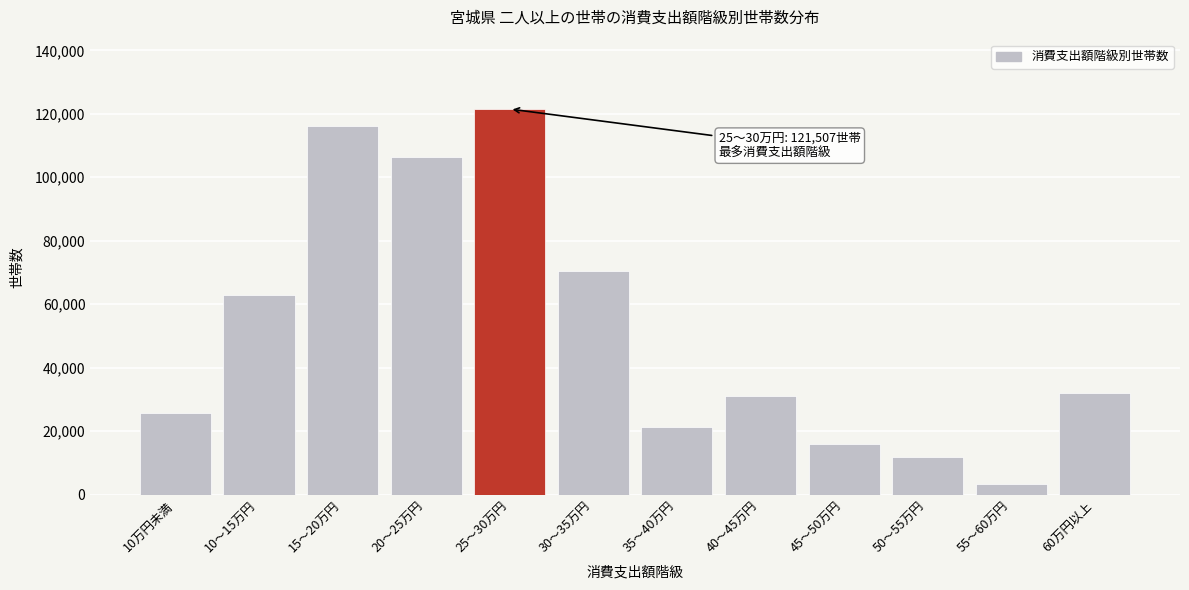

Reading left to right, what are all the values shown in this chart?

10万円未満=25749	10～15万円=62765	15～20万円=116079	20～25万円=106489	25～30万円=121507	30～35万円=70385	35～40万円=21275	40～45万円=30967	45～50万円=15785	50～55万円=11850	55～60万円=3407	60万円以上=31963